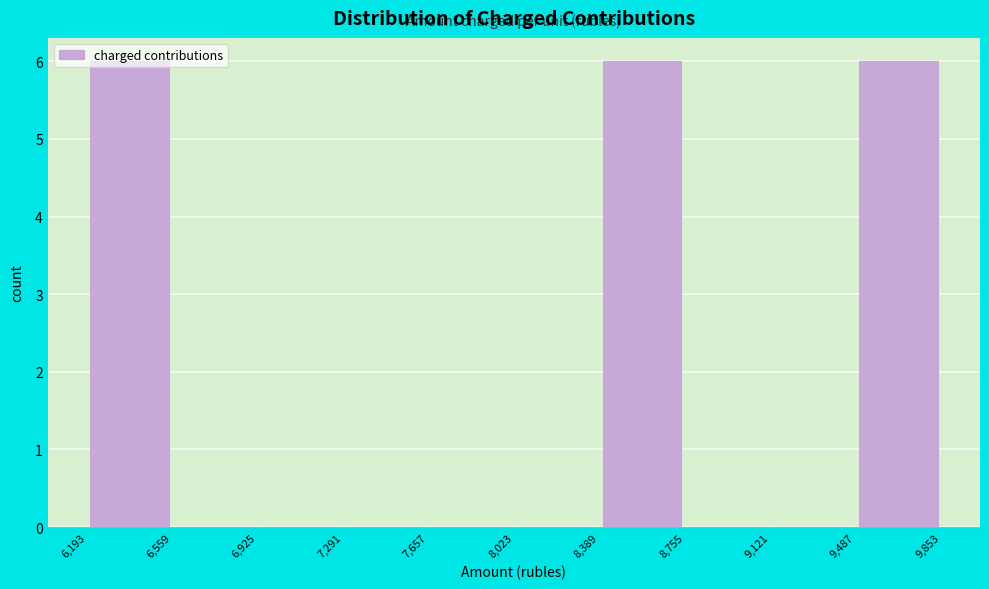

Reading left to right, list every bar in this chart as the range it spans on the x-axis followed by its height. The values are not printed on the chart, so give them approximately, as read against the axis.

6,193 to 6,559: 6
6,559 to 6,925: 0
6,925 to 7,291: 0
7,291 to 7,657: 0
7,657 to 8,023: 0
8,023 to 8,389: 0
8,389 to 8,755: 6
8,755 to 9,121: 0
9,121 to 9,487: 0
9,487 to 9,853: 6